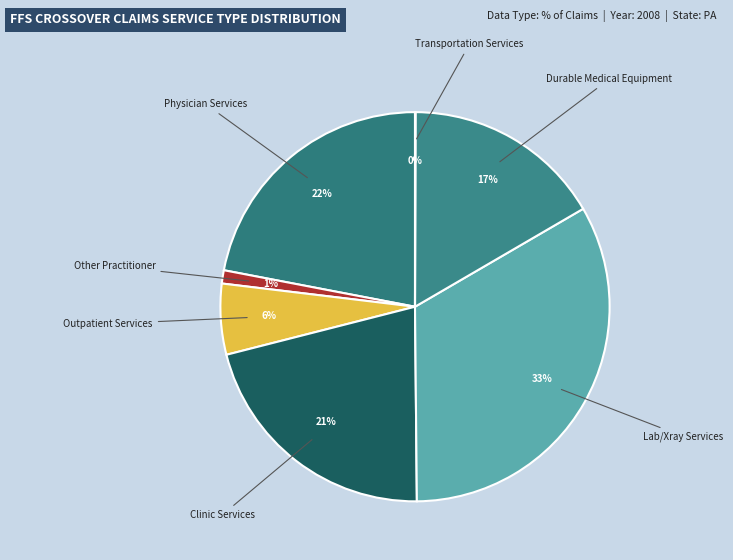

Which slice is the largest?

Lab/Xray Services